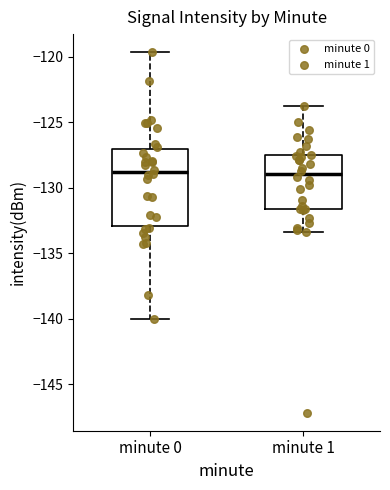

Which box is the tallest, from its lower edge to its upper edge?

minute 0